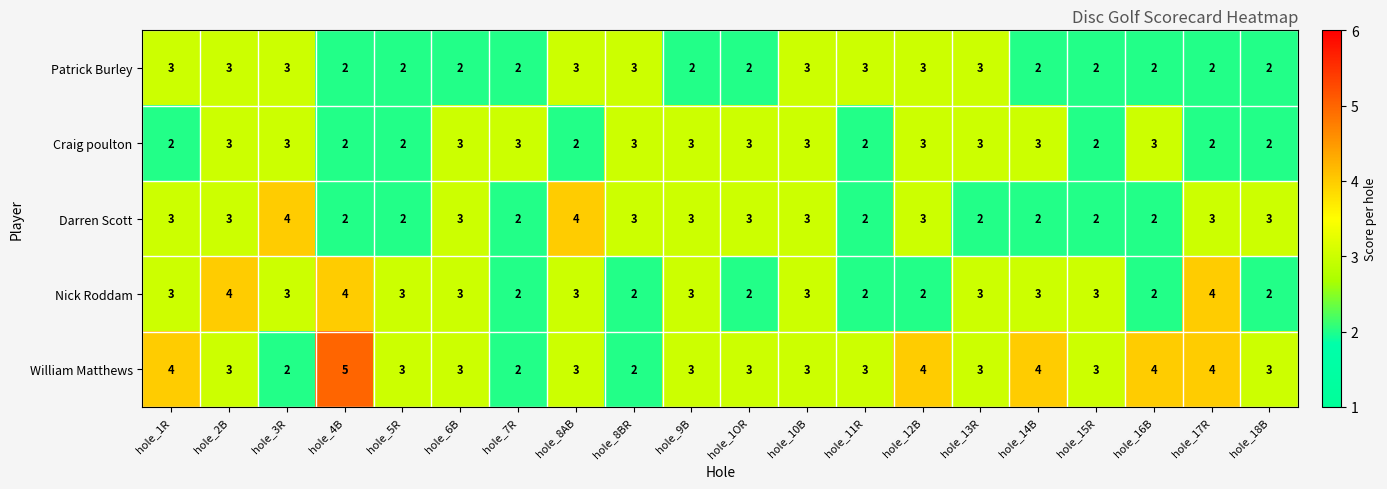

What is the sum of all Patrick Burley values?

49